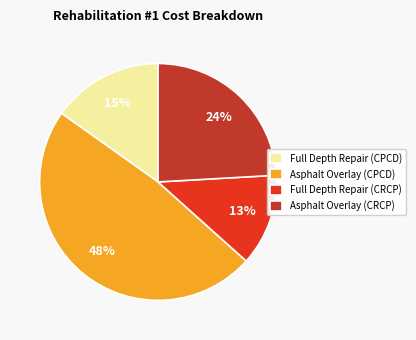

What percentage is the Asphalt Overlay (CPCD) slice, to the nearest percent?

48%